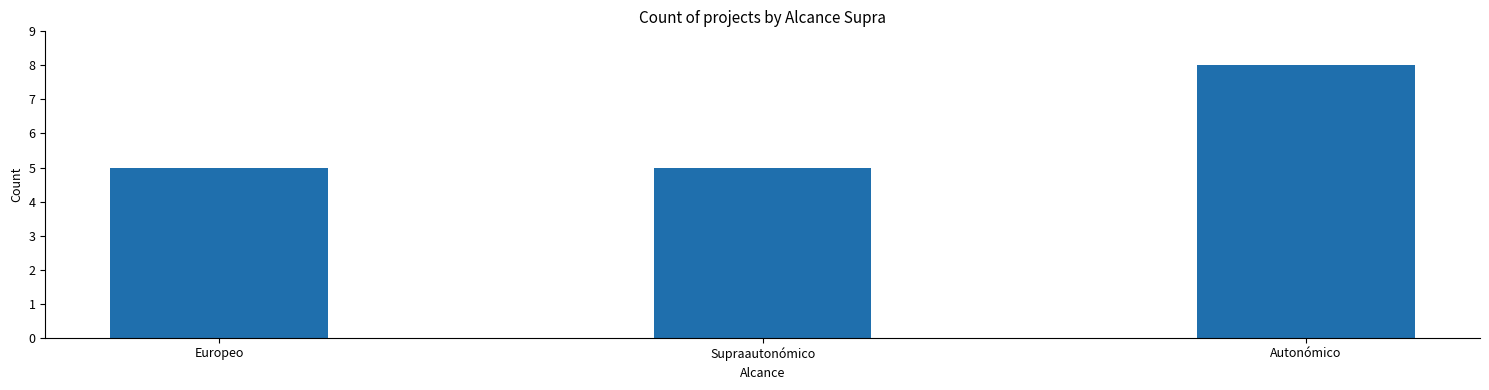

Between Autonómico and Europeo, which is larger?

Autonómico